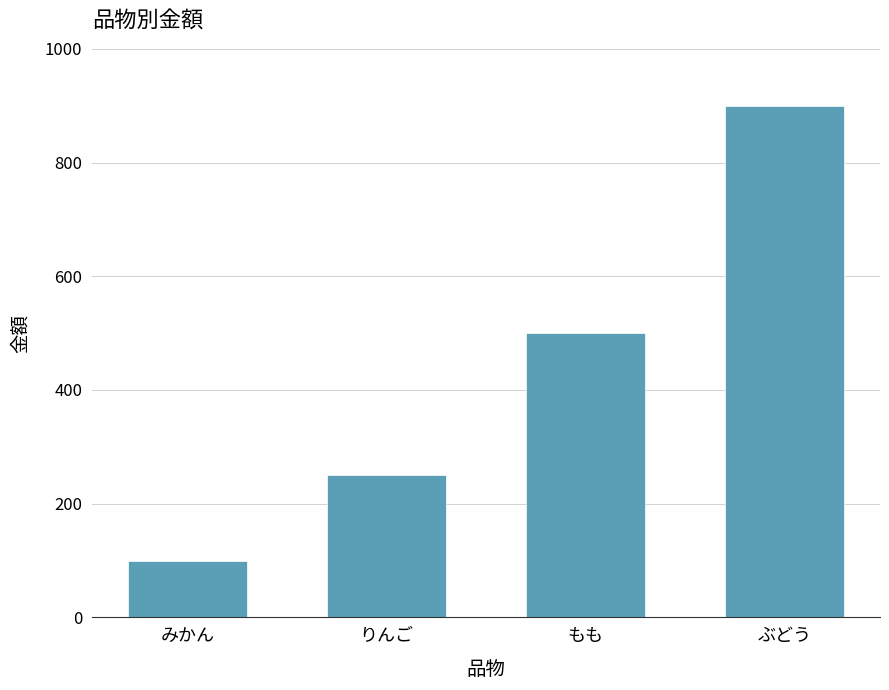

Rank the categories by value from lowest to highest.

みかん, りんご, もも, ぶどう